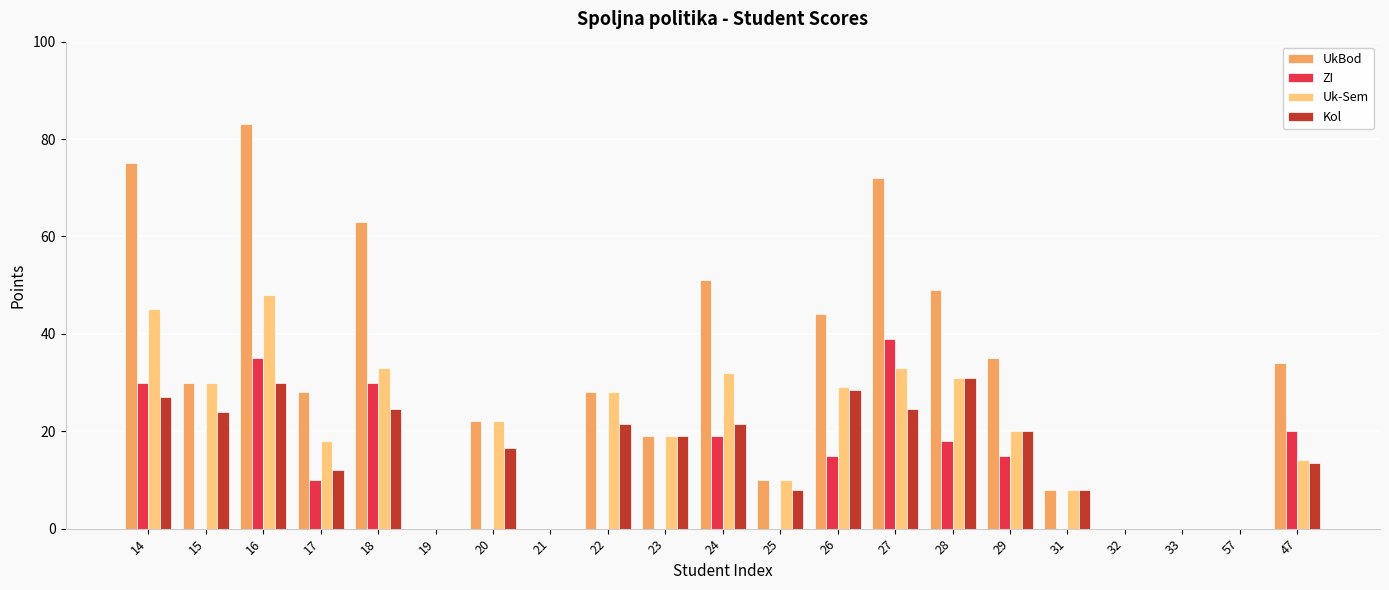

What is the sum of the UkBod values at 28 and 20?

71.0